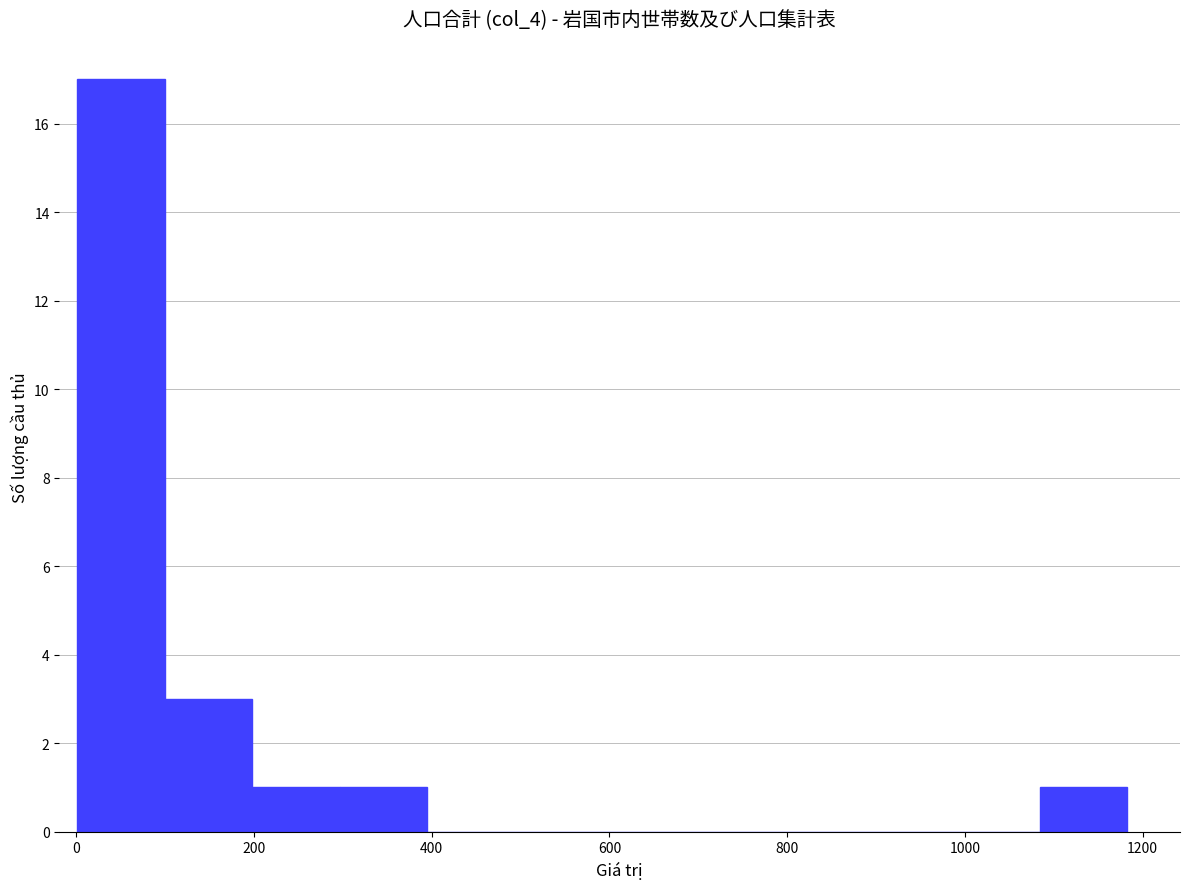

Reading left to right, list every bar in this chart as the range it spans on the x-axis followed by its height. Neither the bar edges nor the heights are printed on the chart, so give them approximately, as read against the axes.

0 to 100: 17
100 to 200: 3
200 to 300: 1
300 to 400: 1
400 to 500: 0
500 to 600: 0
600 to 700: 0
700 to 780: 0
780 to 880: 0
880 to 980: 0
980 to 1080: 0
1080 to 1180: 1